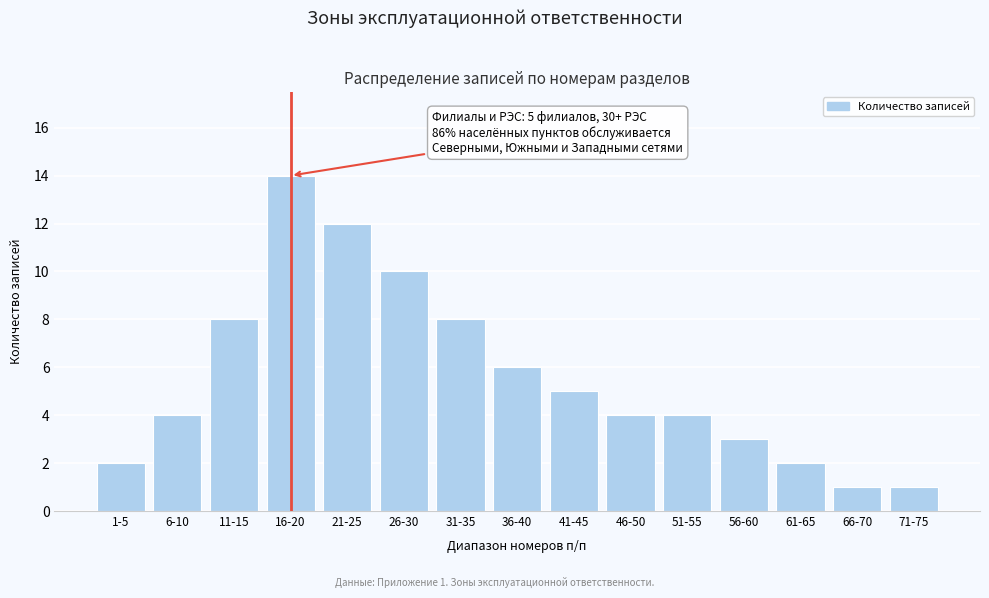

Reading left to right, extract all data points from this chart.

2	4	8	14	12	10	8	6	5	4	4	3	2	1	1